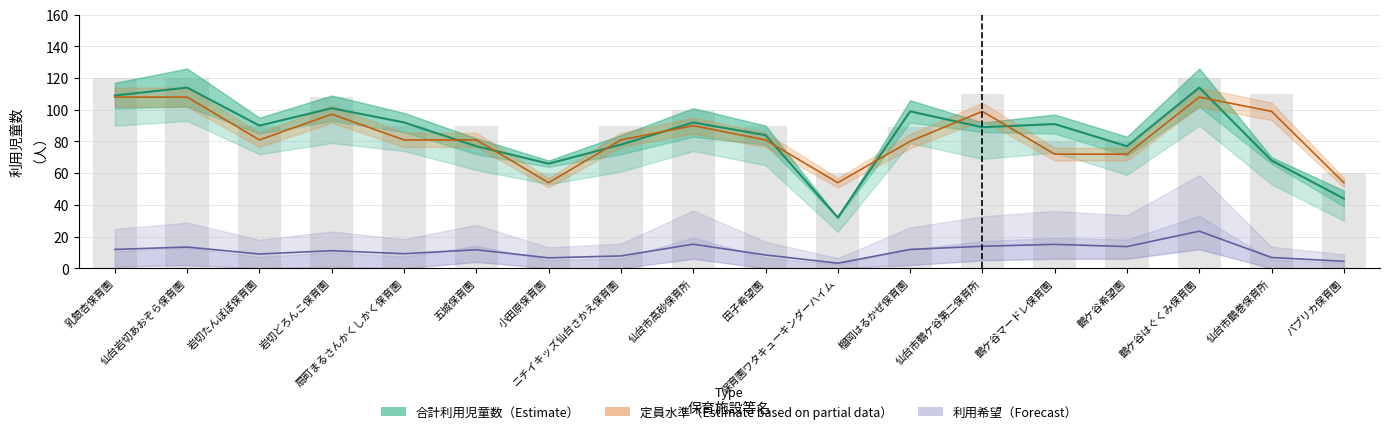

The 定員 series shows 80.0 at 鶴ケ谷希望園. True or false?

True